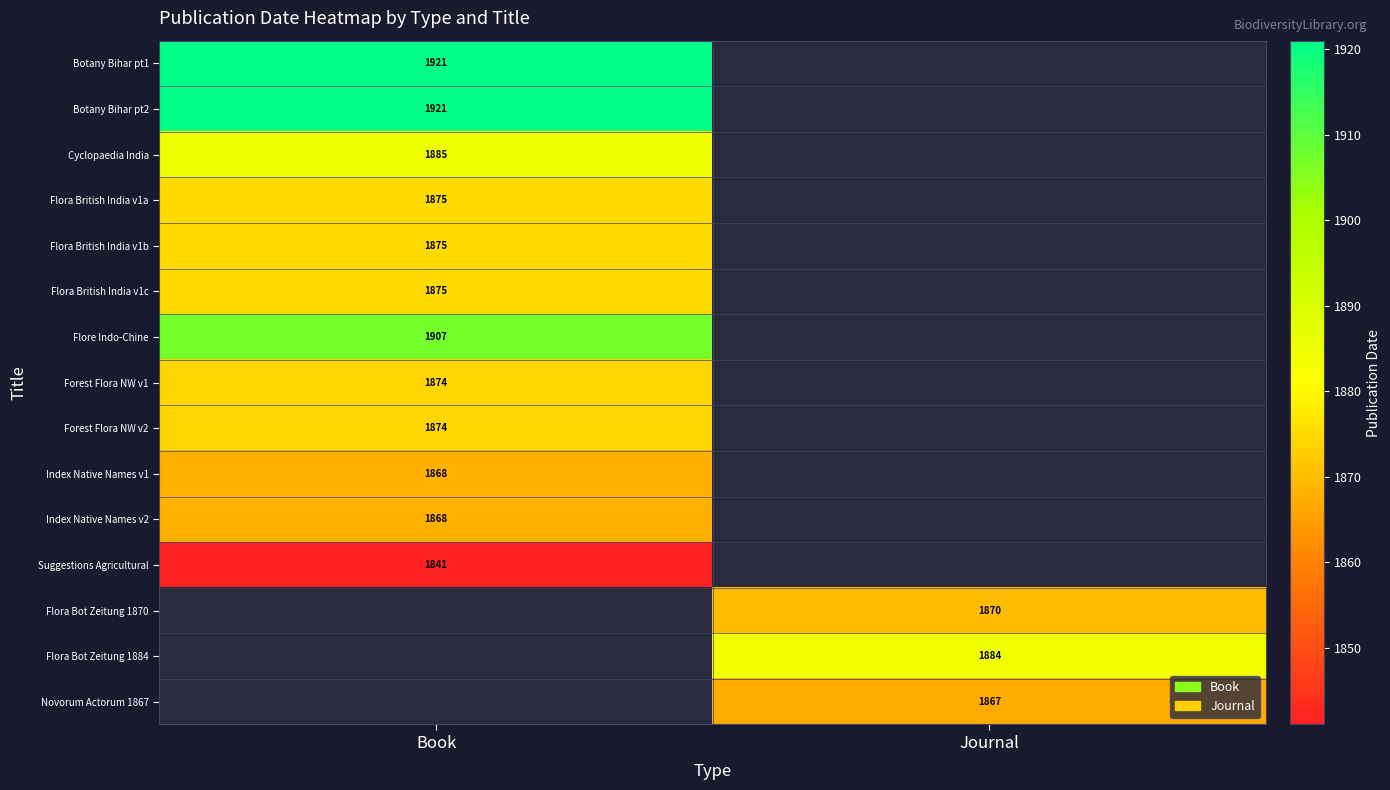

True or false: Index Native Names v2 has a value of 1868 at Book.

True